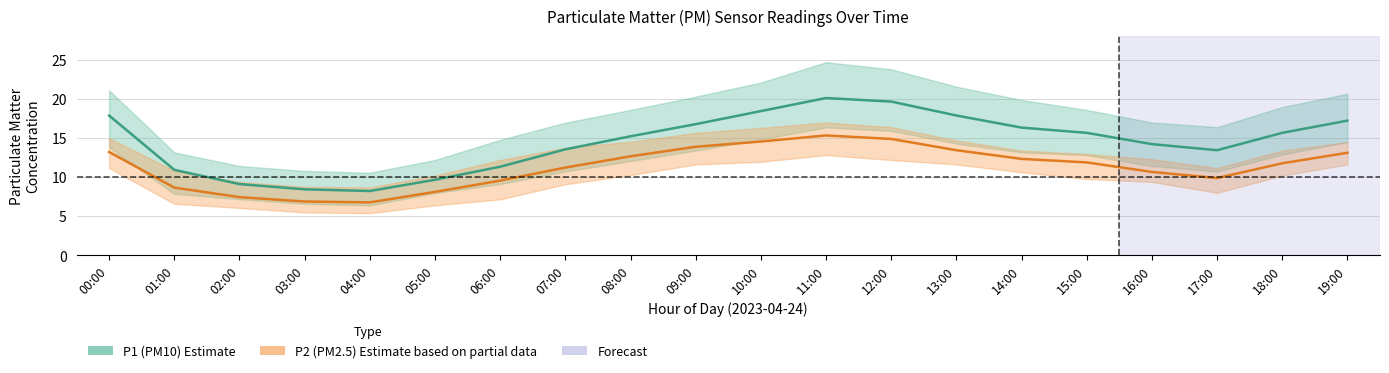

True or false: P1 (PM10) has a value of 16.6 at 06:00.

False